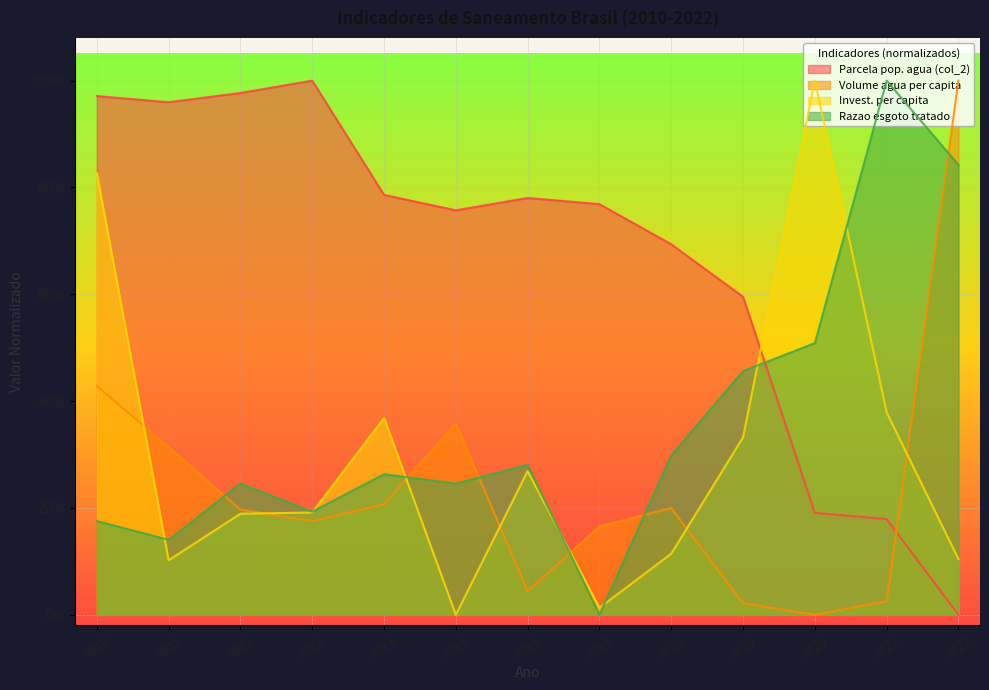

At which category is the sum across all series the highest?

2010